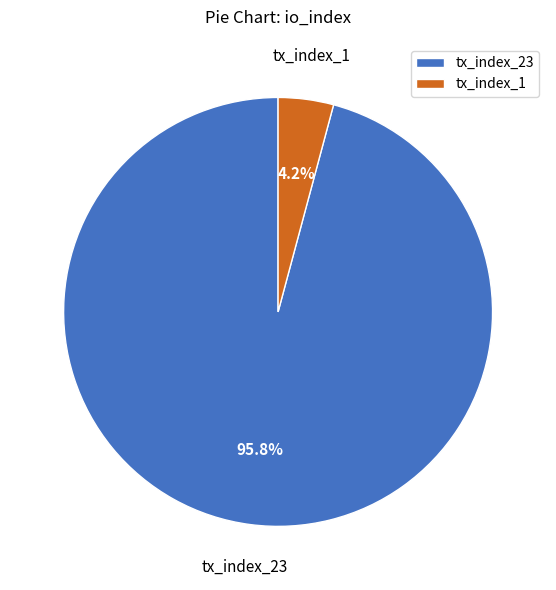

What is the smallest slice in the pie chart?

tx_index_1